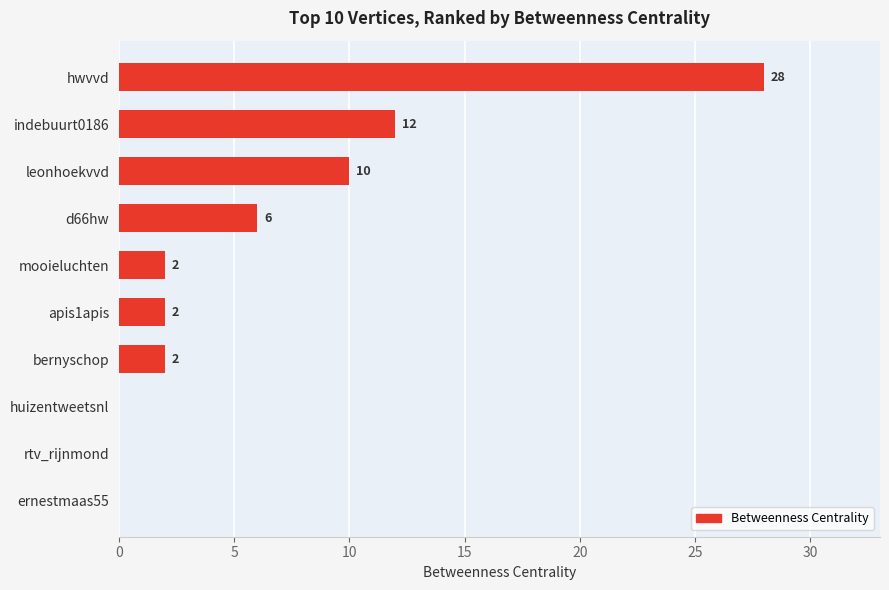

What is the change in value from indebuurt0186 to hwvvd?

+16